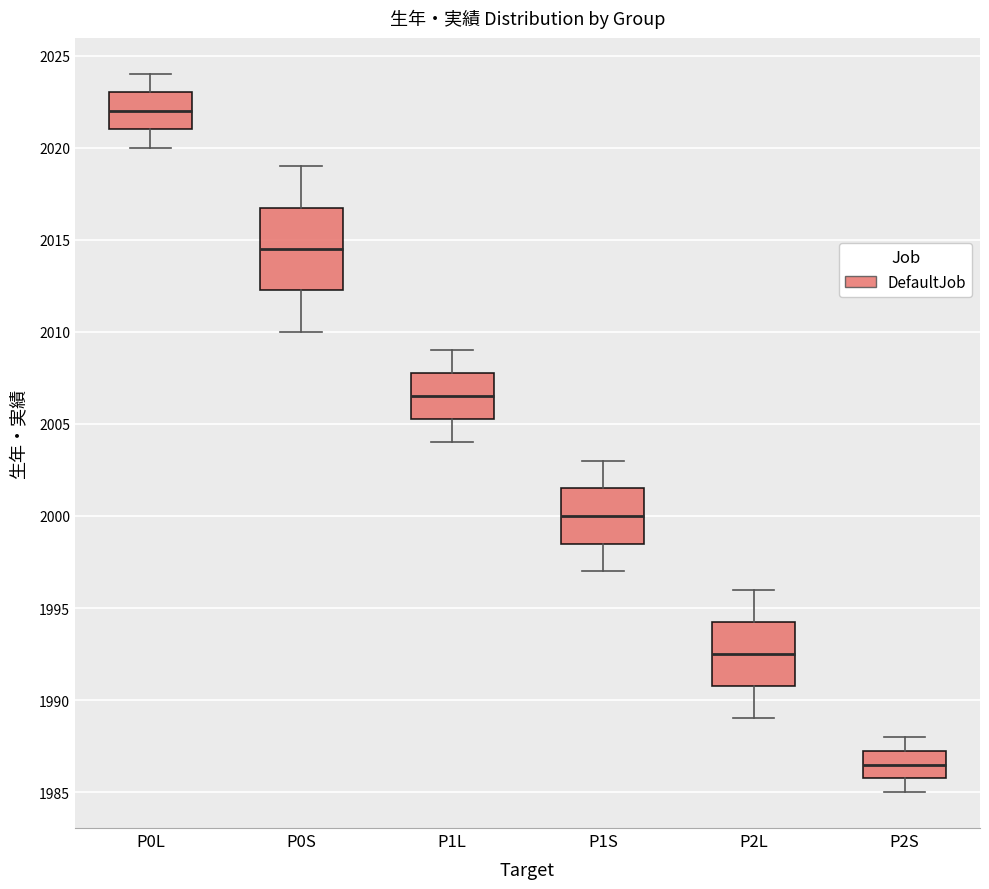

Which box's median line is the lowest?

P2S